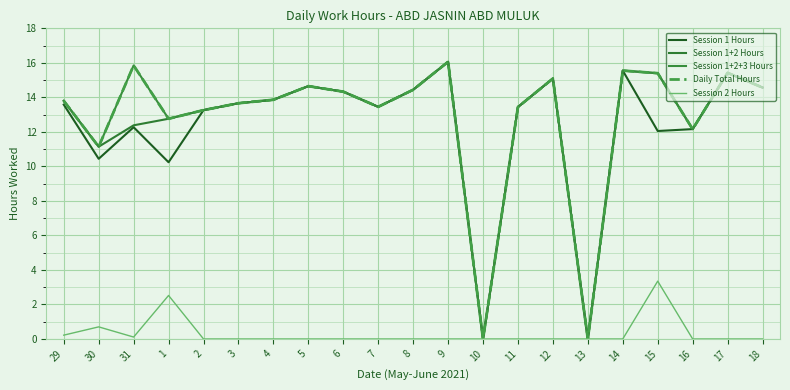

Between 31 and 6, which series saw the biggest shift?

Session 1 Hours